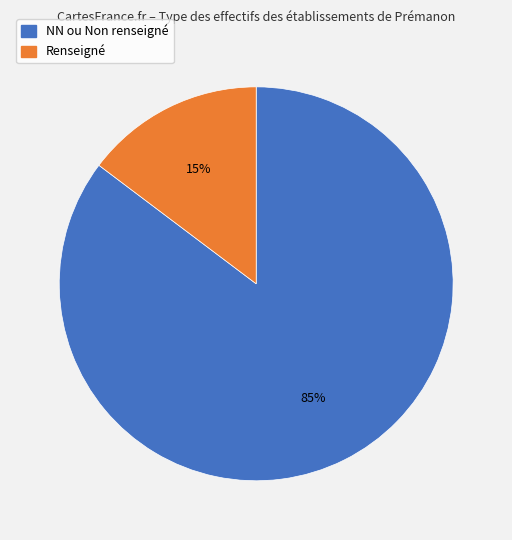

To the nearest percent, what is the average slice percentage?

50%